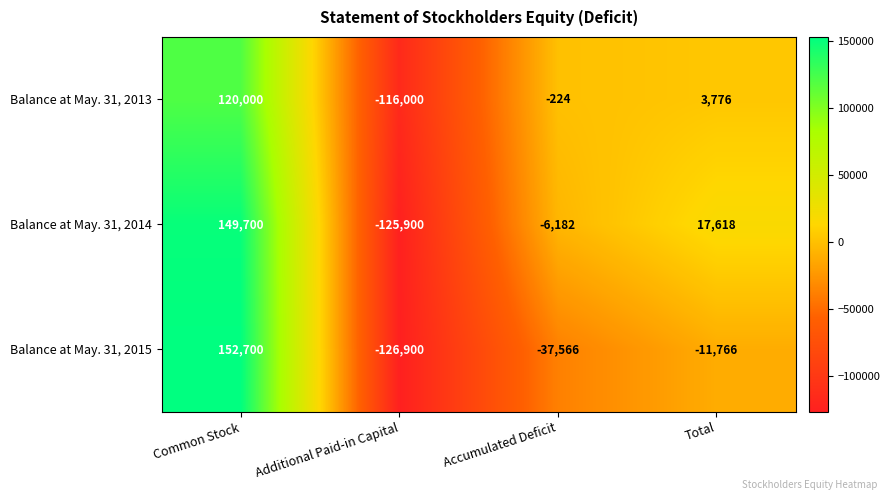

At which category is the sum across all series the highest?

Common Stock